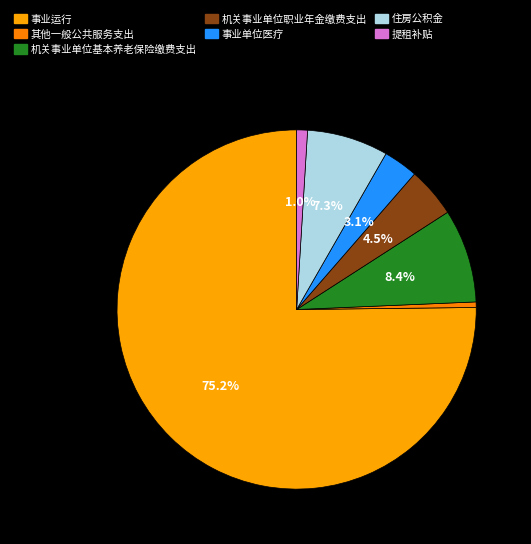

Which slice is the largest?

事业运行